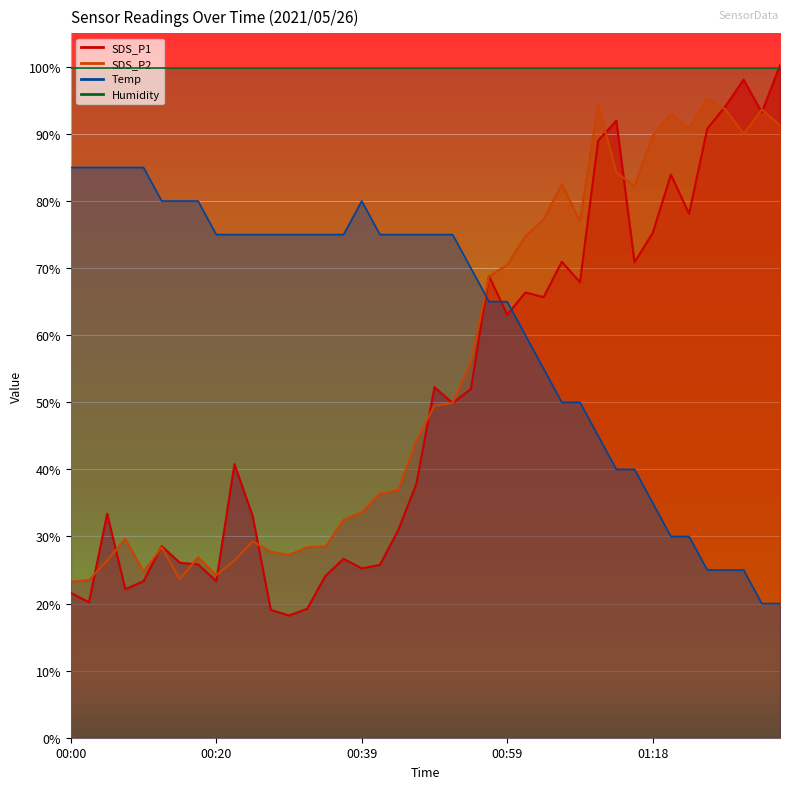

What is the sum of the SDS_P2 values at 01:35 and 00:29?

118.5